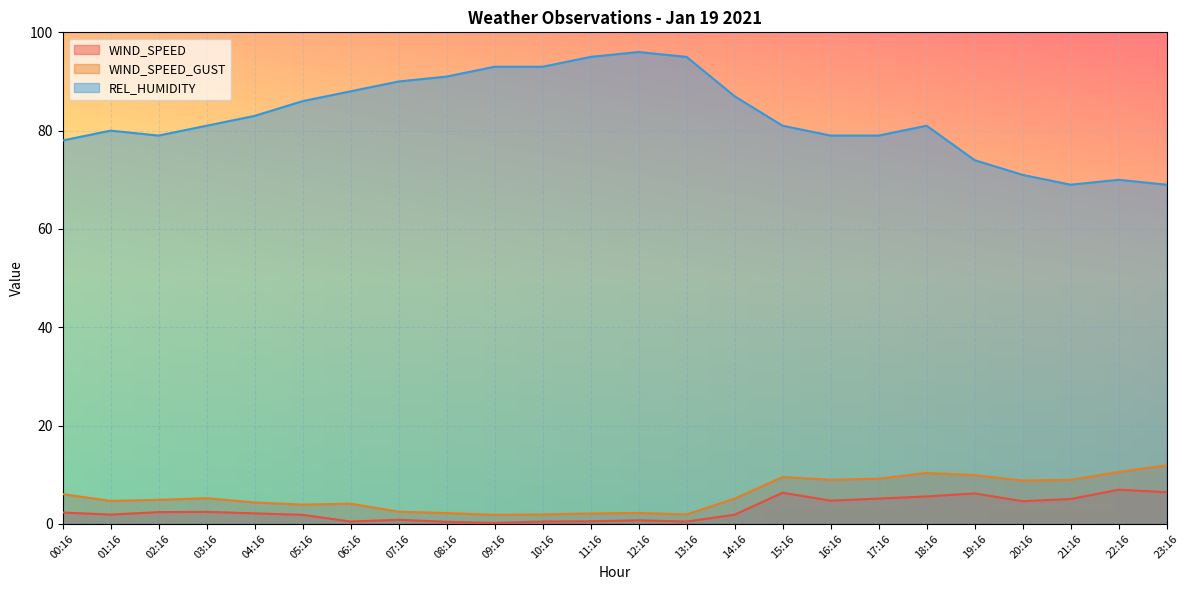

What are all the series names shown in the legend?

WIND_SPEED, WIND_SPEED_GUST, REL_HUMIDITY